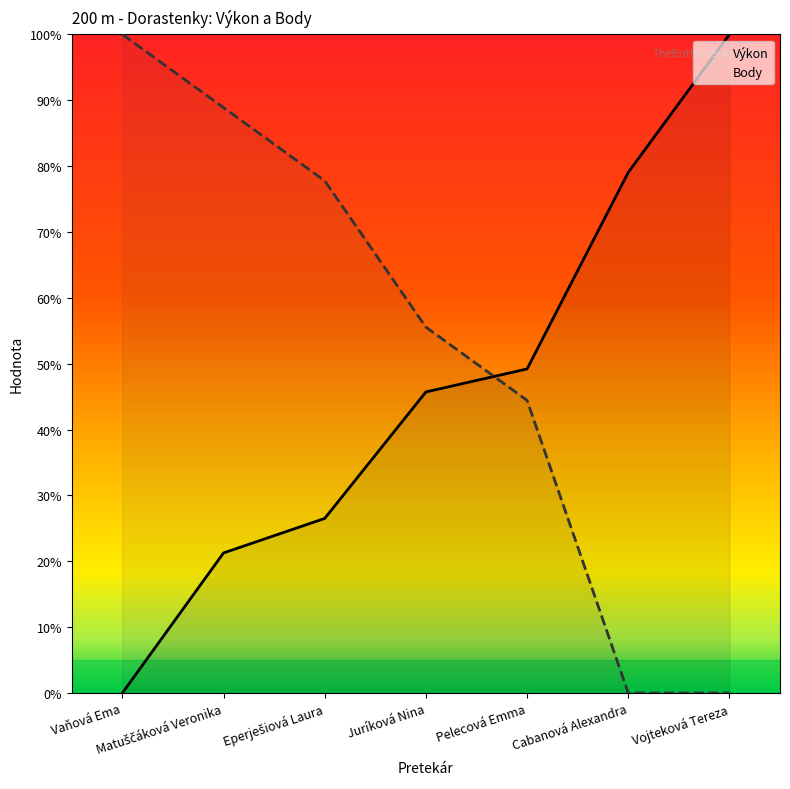

Read the Výkon value at Vojteková Tereza.

100.0